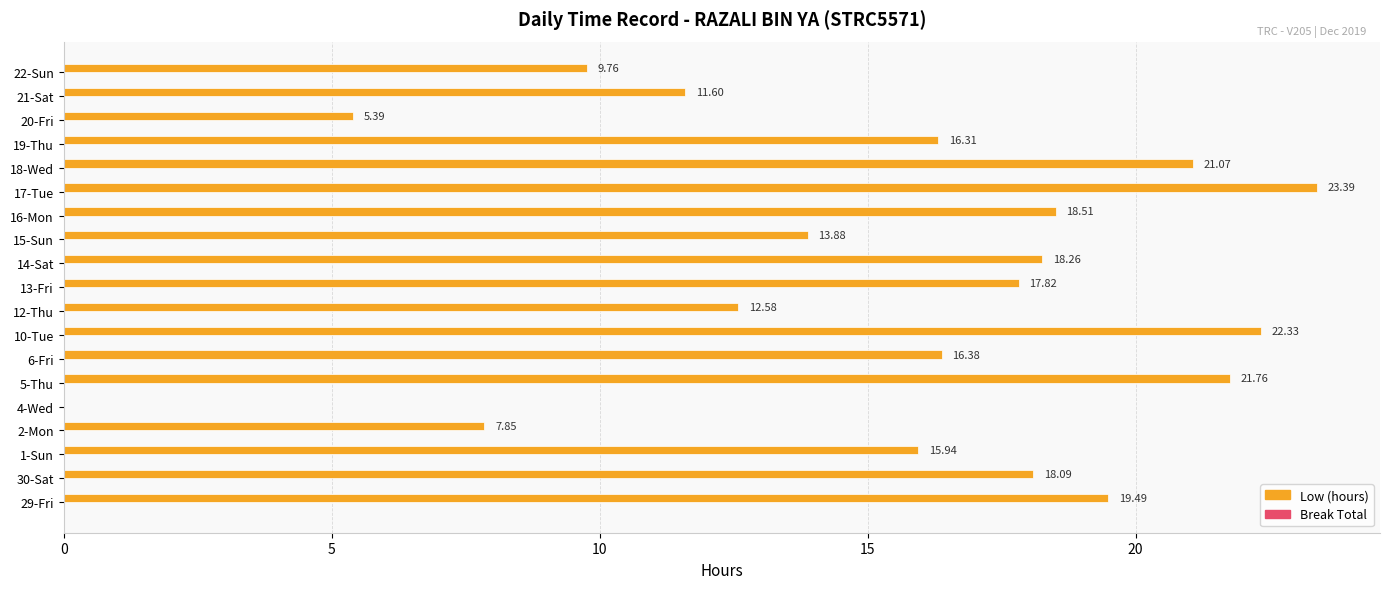

What is the ratio of the value at 29-Fri to the value at 19-Thu?

1.2